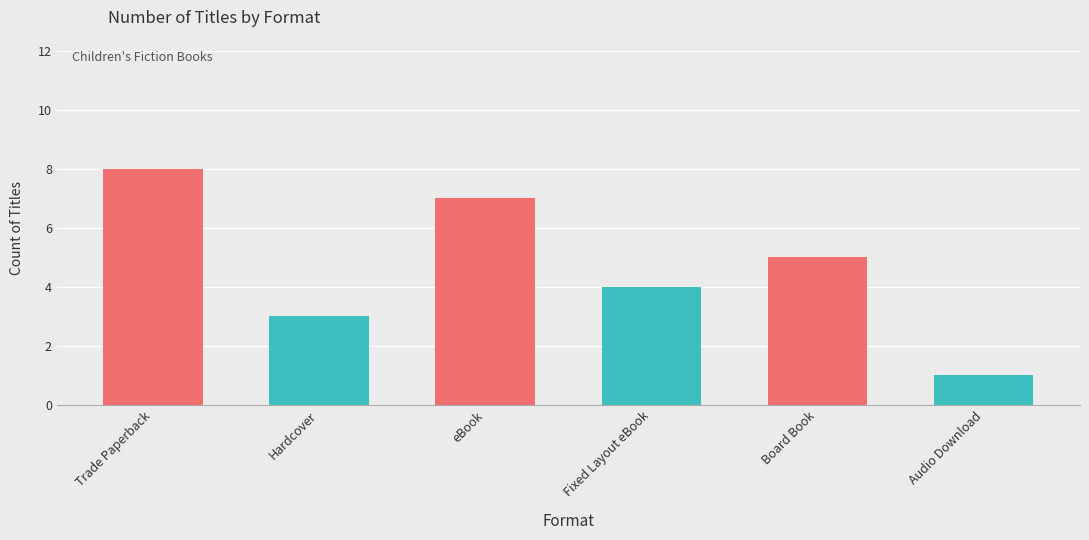

How many data points does each series have?

6